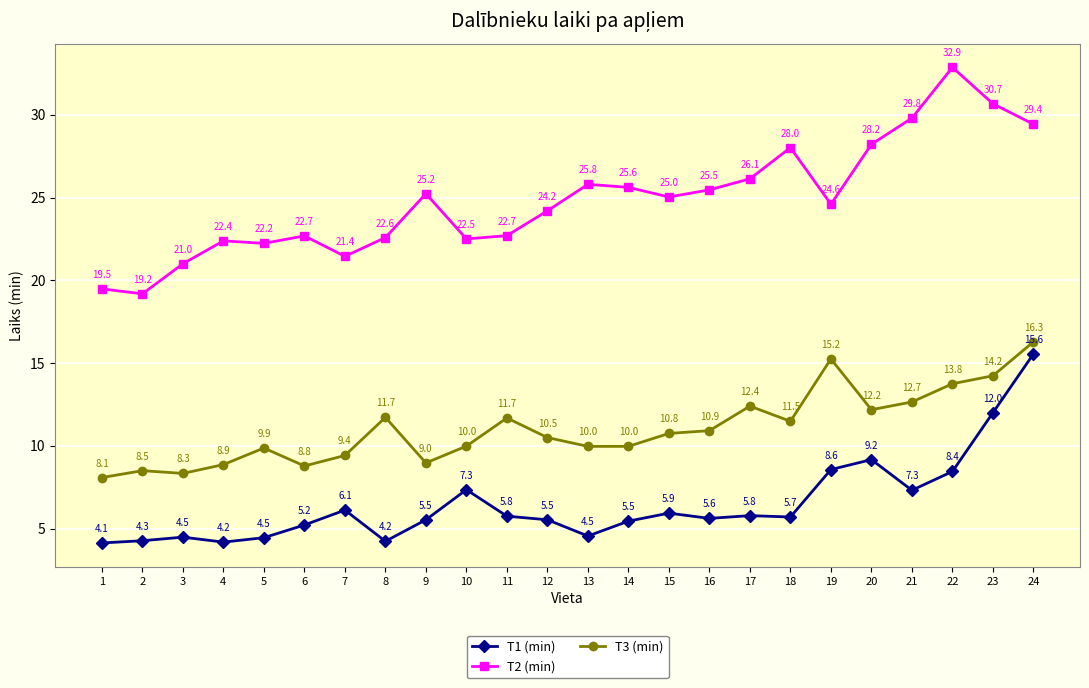

How many lines are shown in the chart?

3